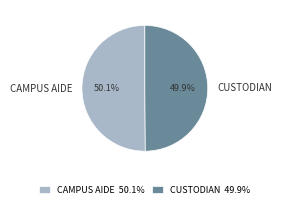

Approximately how many times larger is the value at CAMPUS AIDE compared to CUSTODIAN?

1.0